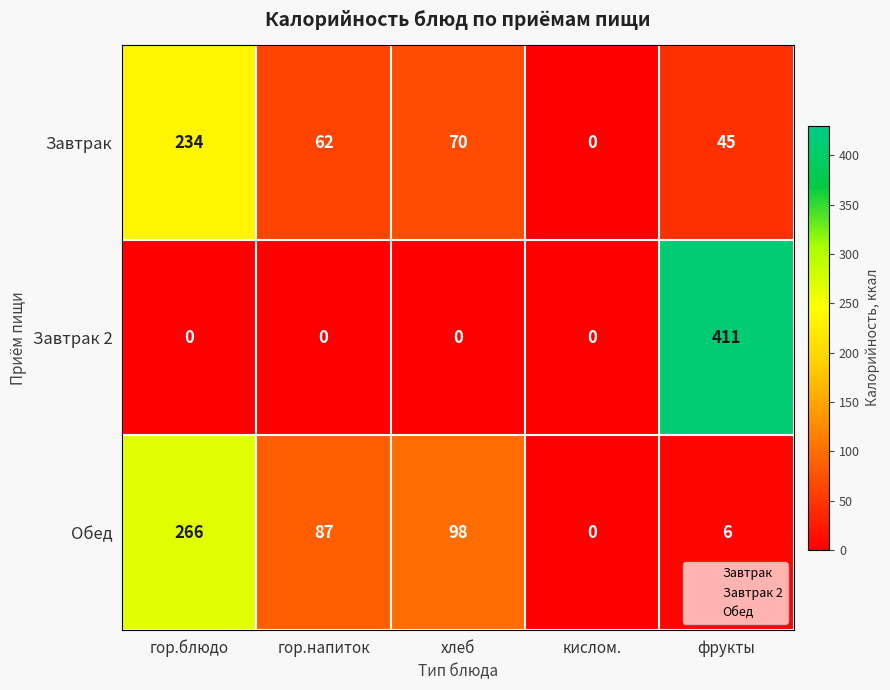

Is the value of Завтрак 2 at фрукты greater than the value of Обед at хлеб?

Yes